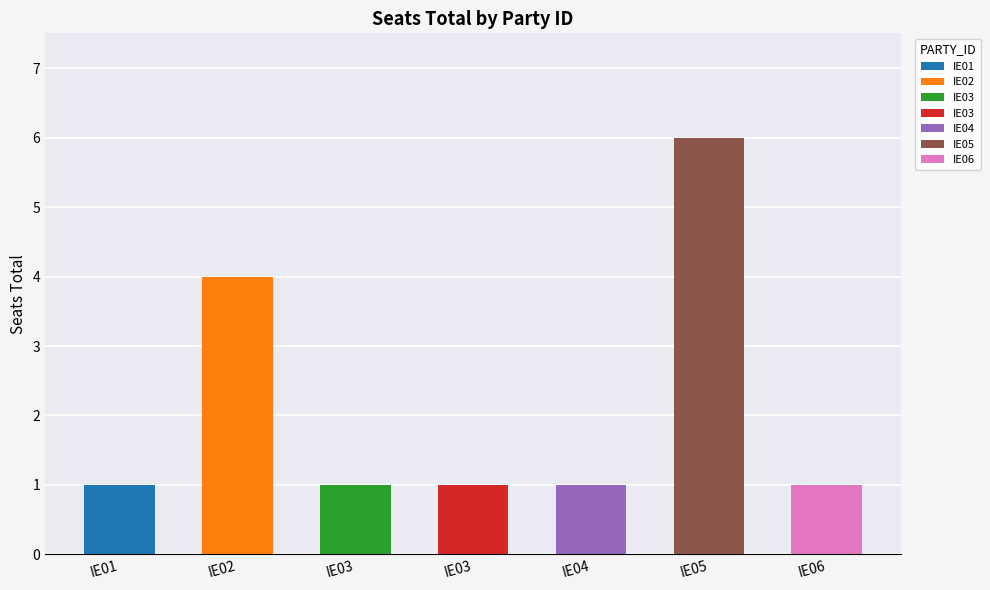

How many values exceed 1?

2